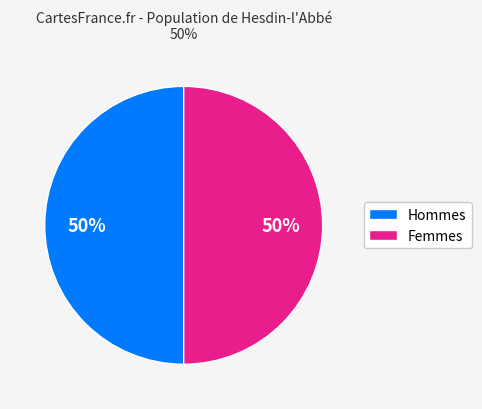

To the nearest percent, what is the average slice percentage?

50%